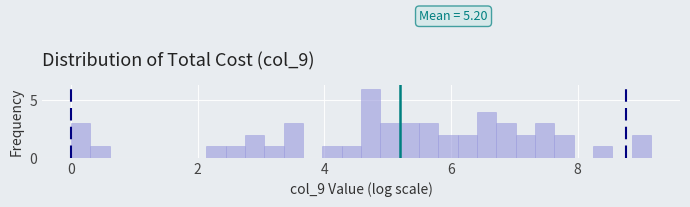

Read against the x-axis, roughly where is the centre of the tallest bar?

4.8